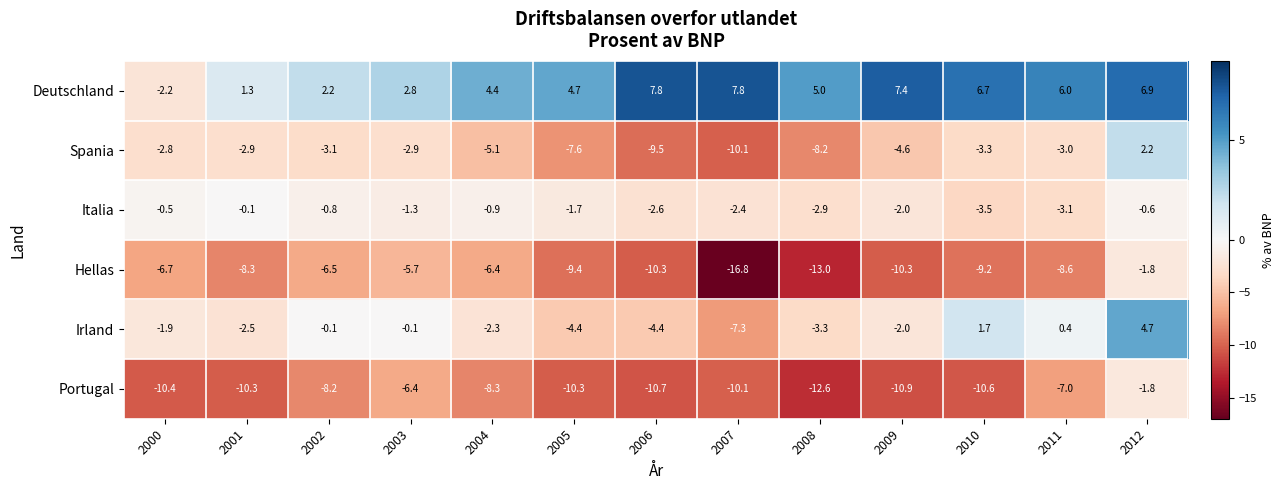

Which series has the largest total across all categories?

Deutschland